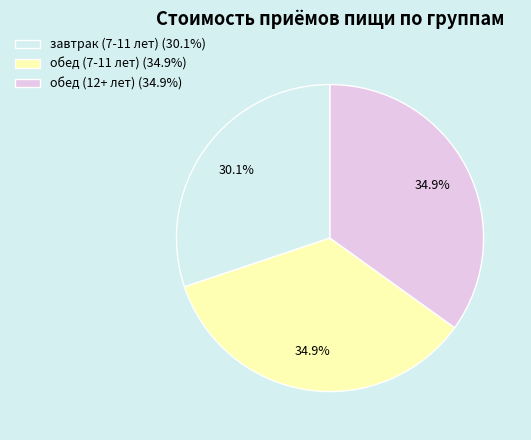

How many slices are in this pie chart?

3